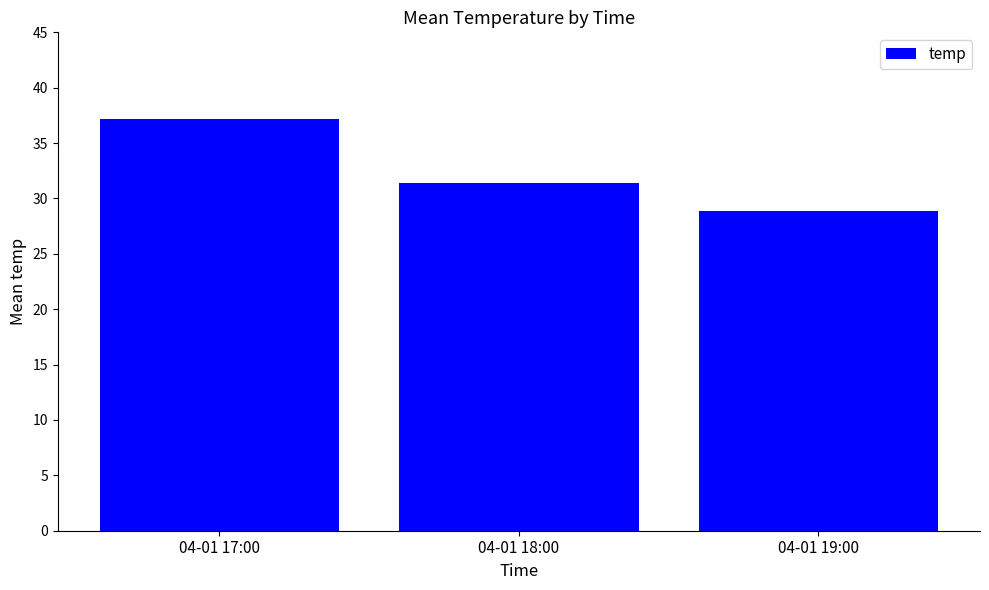

What is the smallest value displayed?

28.9